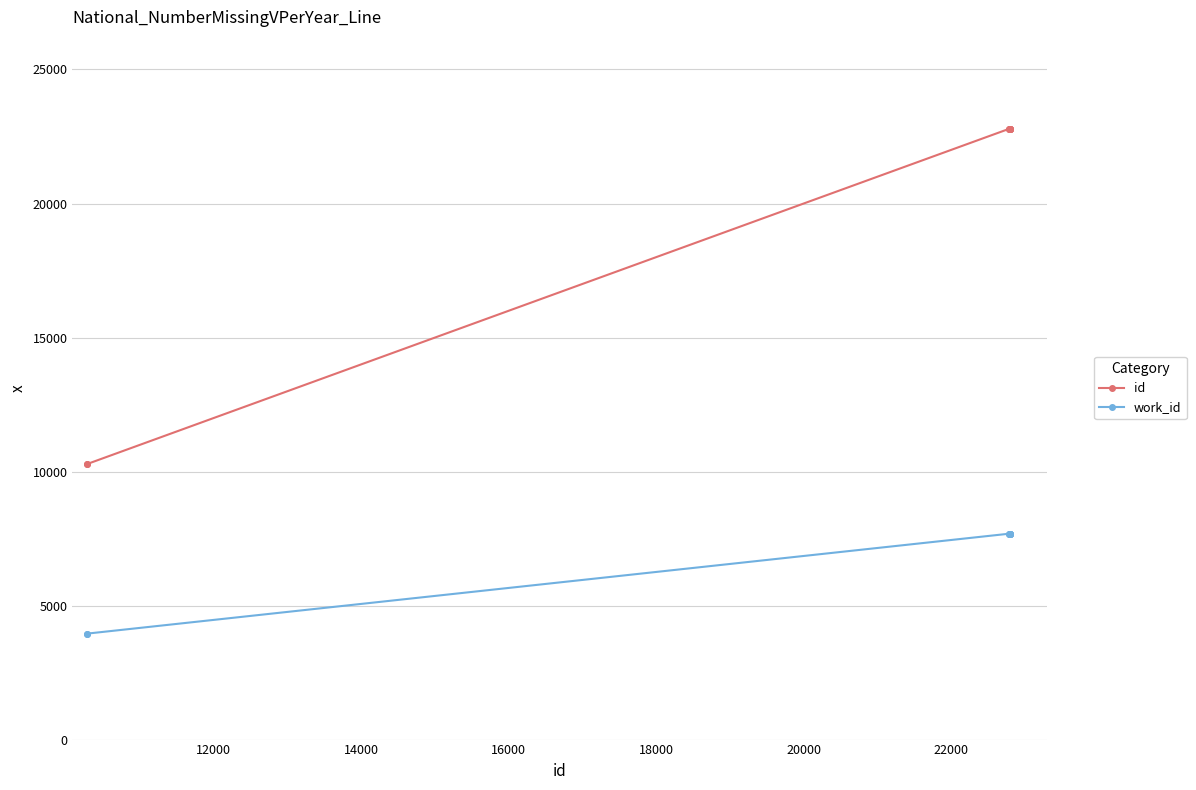

True or false: id and work_id cross at least once.

False